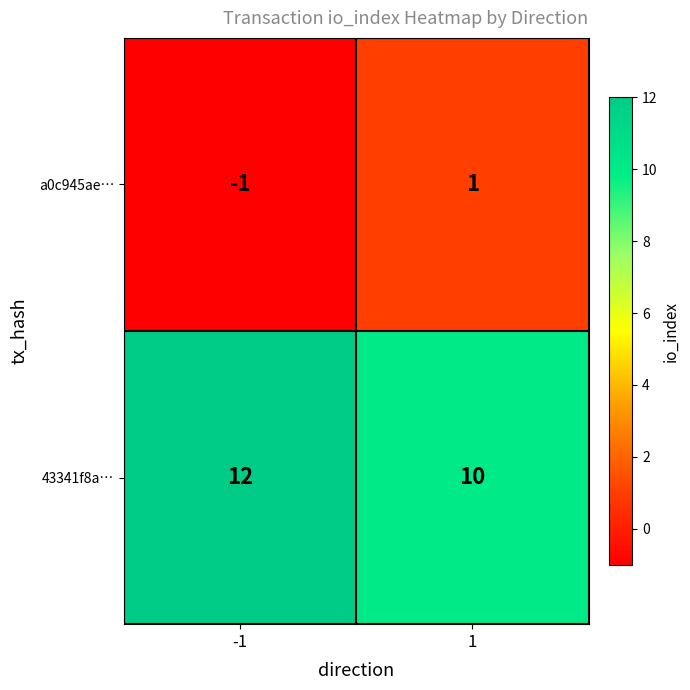

What is the average value of the 43341f8a… series?

11